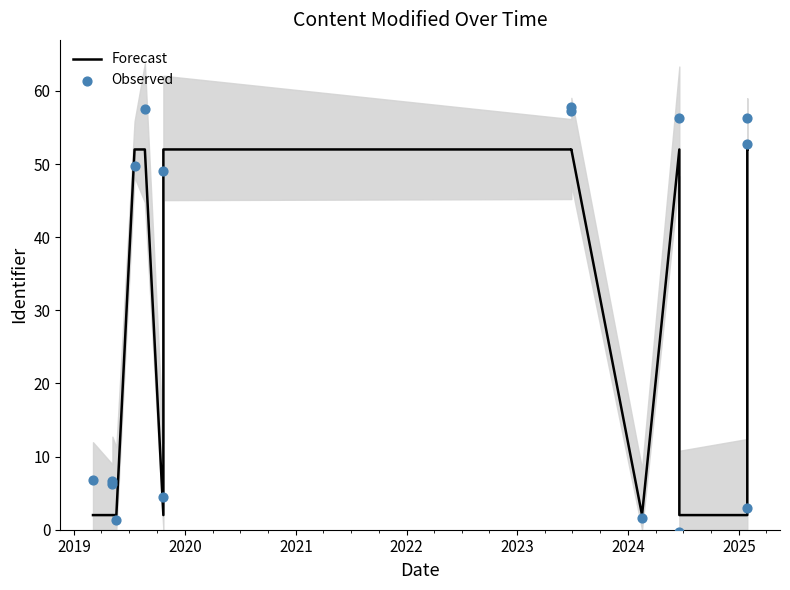

Which series contains the lowest Y value?

Observed